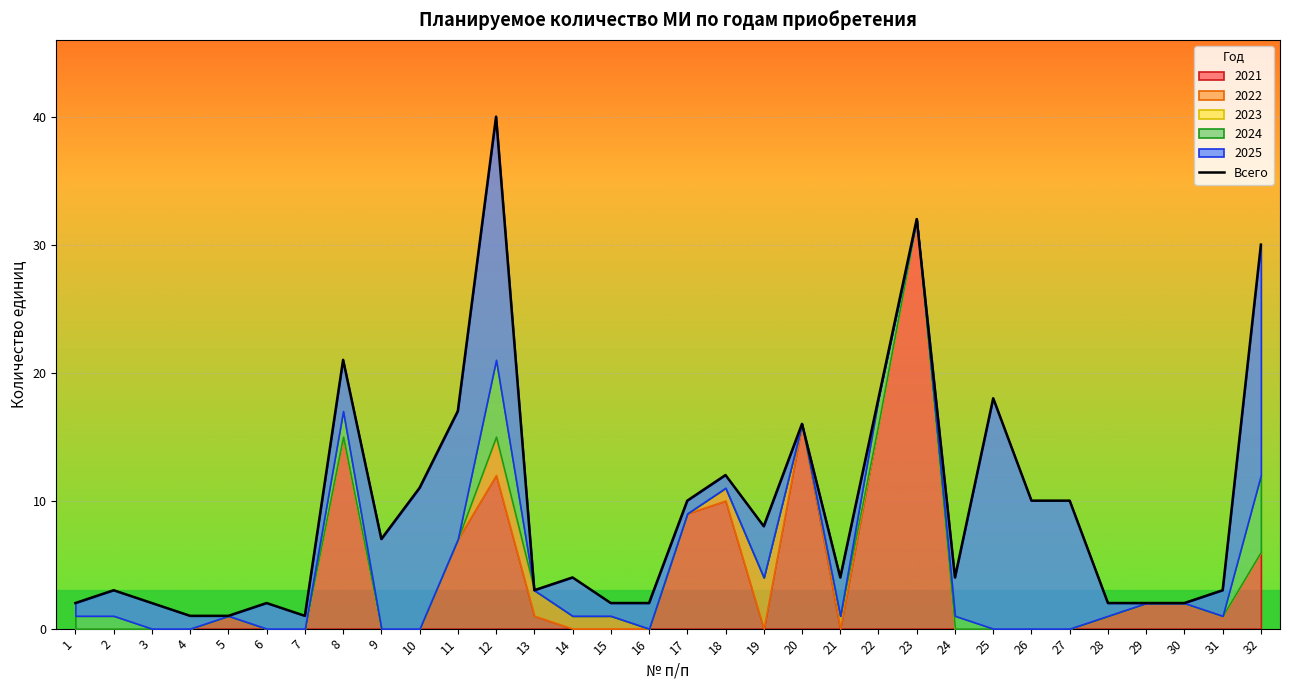

At which label is the value closest to 20?

8